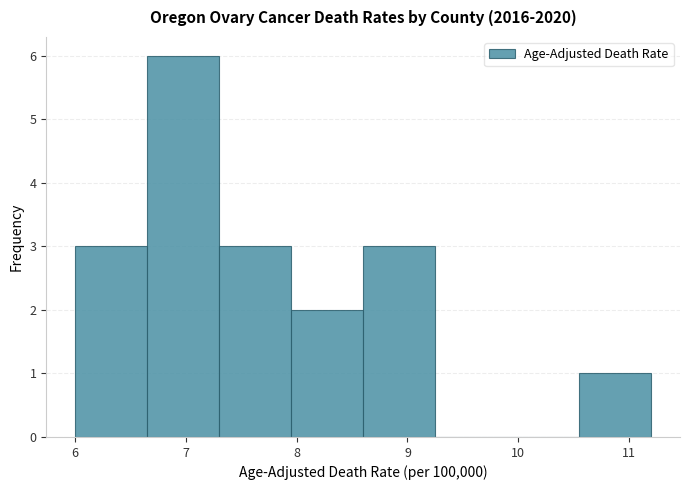

Reading left to right, list every bar in this chart as the range it spans on the x-axis followed by its height. Neither the bar edges nor the heights are printed on the chart, so give them approximately, as read against the axes.

6.00 to 6.65: 3
6.65 to 7.30: 6
7.30 to 7.95: 3
7.95 to 8.60: 2
8.60 to 9.25: 3
9.25 to 9.90: 0
9.90 to 10.55: 0
10.55 to 11.20: 1